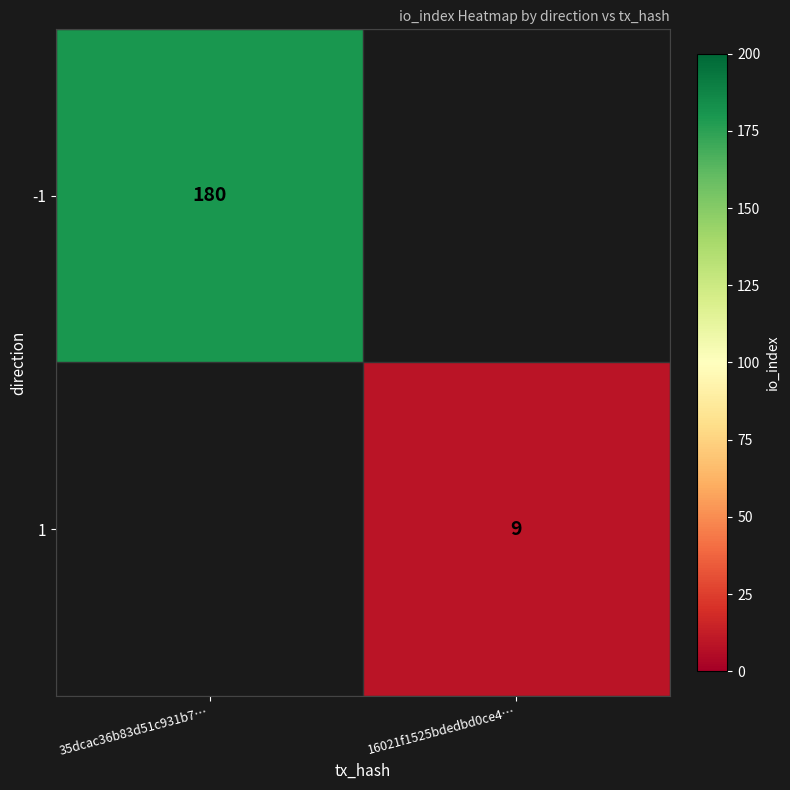

True or false: -1 has a value of 323 at 35dcac36b83d51c931b7….

False